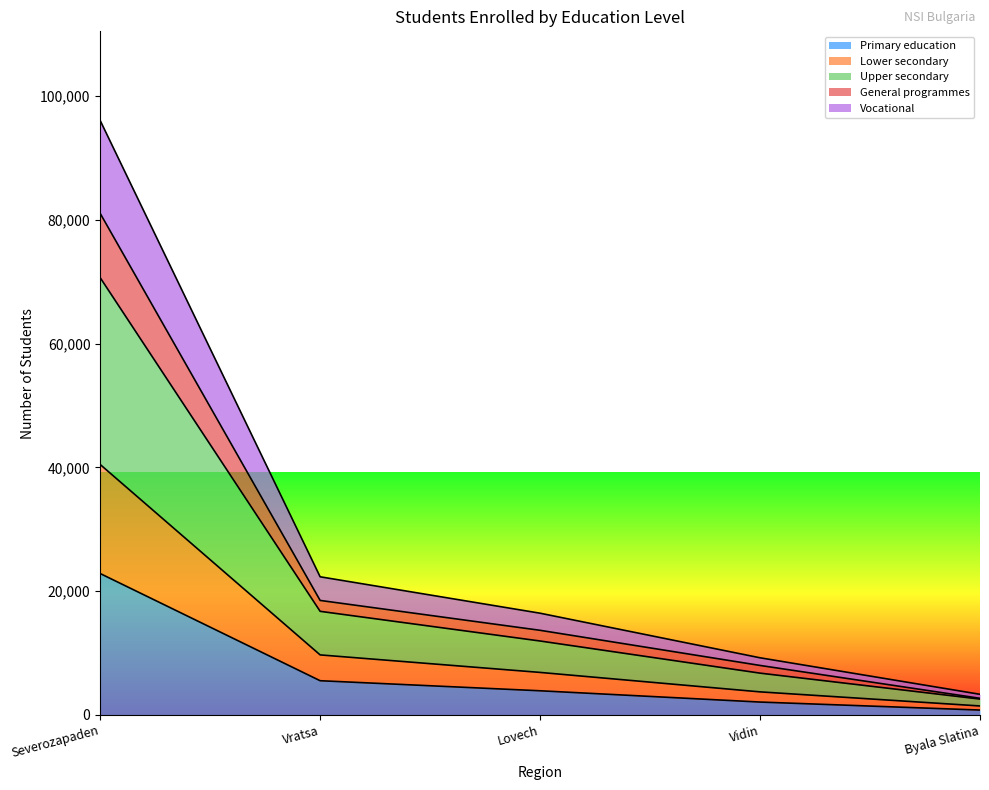

Which category has the highest value in the Primary education series?

Severozapaden